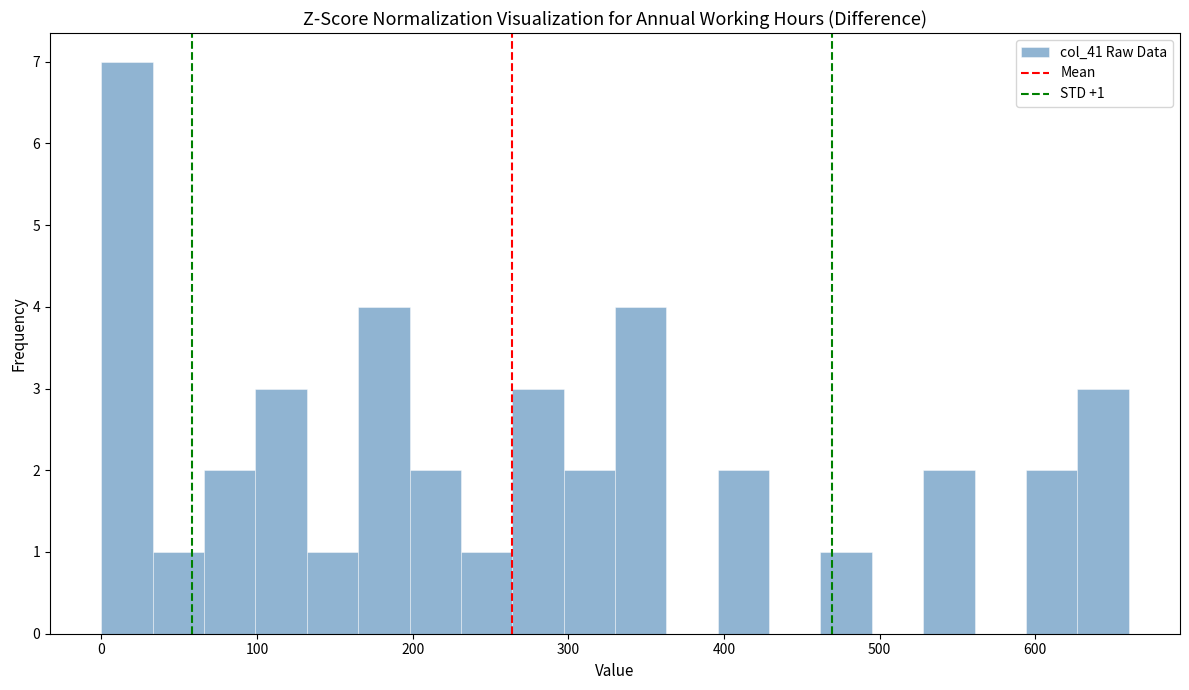

Read against the x-axis, roughly where is the centre of the tallest bar?

20